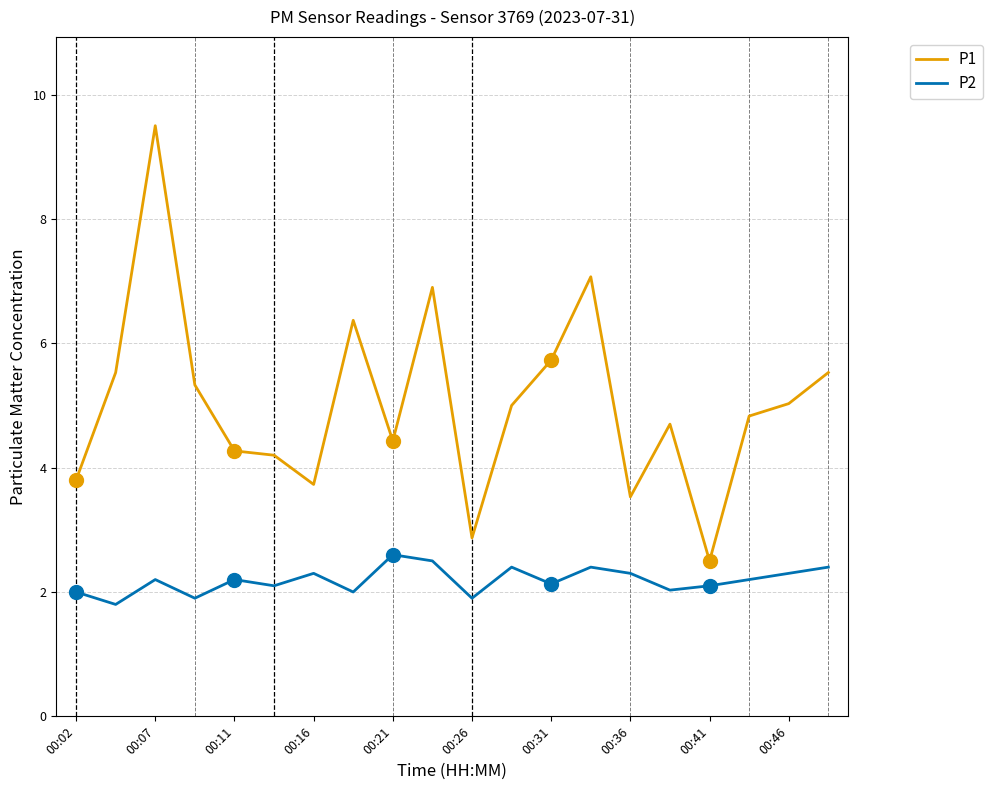

Rank the series by their maximum value, from lowest to highest.

P2, P1